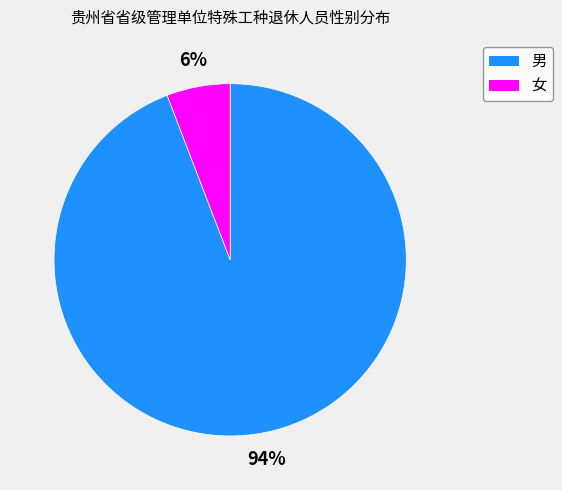

Does 女 represent more than half of the total?

No